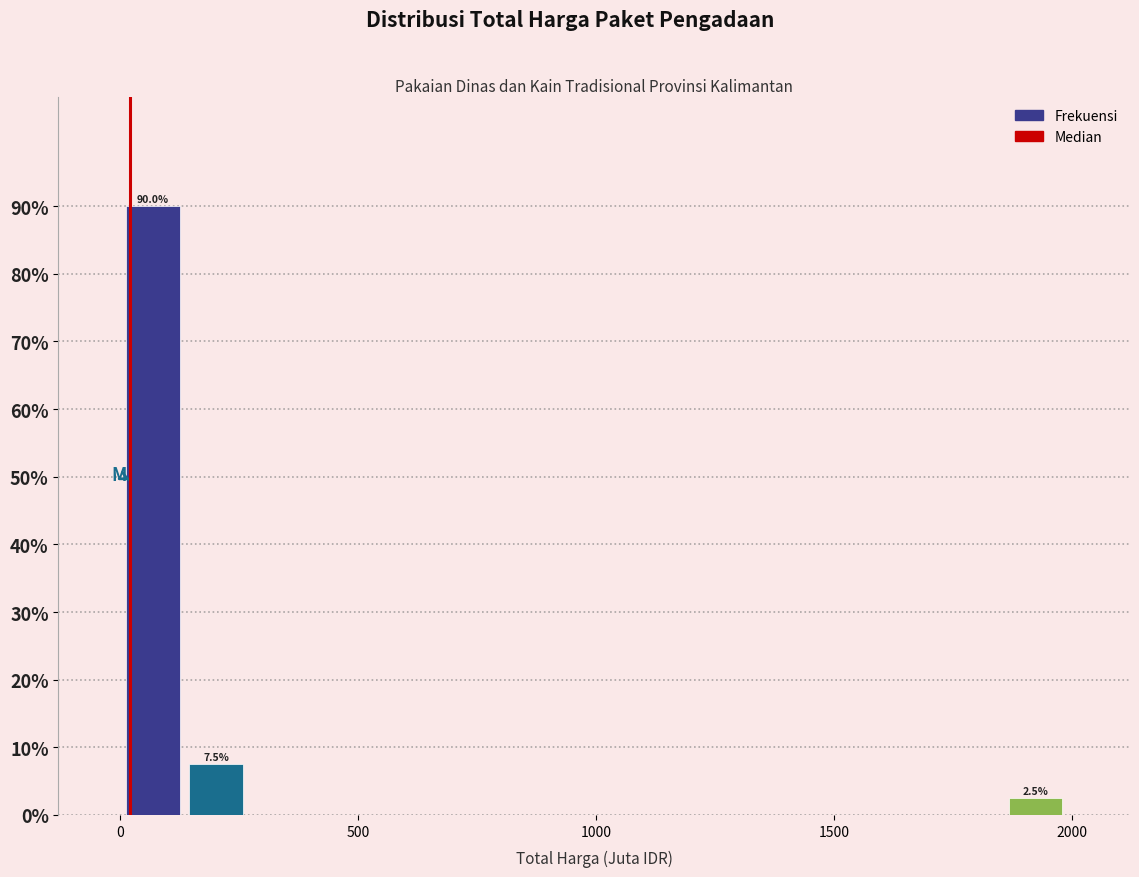

Around what value on the x-axis is the tallest bar? Give the approximate position of its centre, as read against the axis.

50